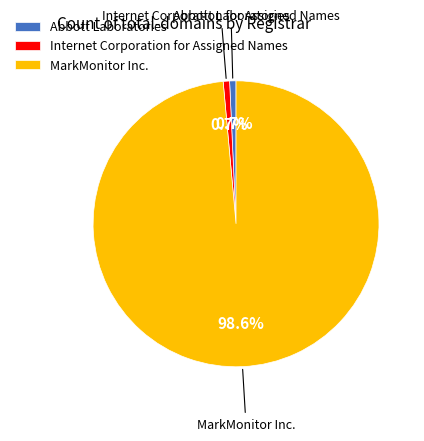

To the nearest percent, what percentage of the pie is MarkMonitor Inc.?

99%